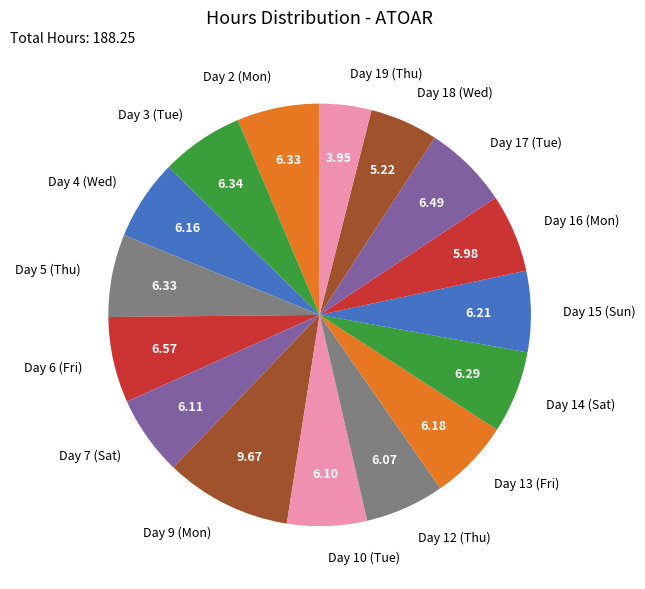

Which slice is the smallest?

Day 19 (Thu)